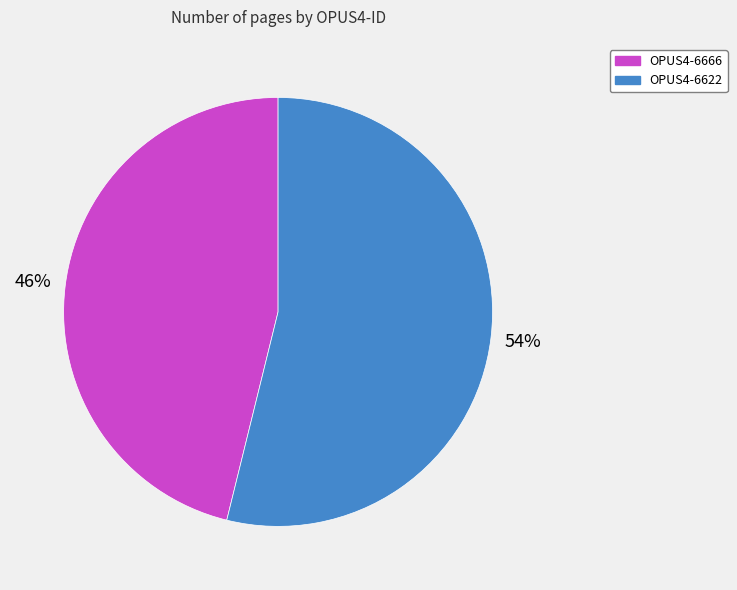

Which slice is the largest?

OPUS4-6622